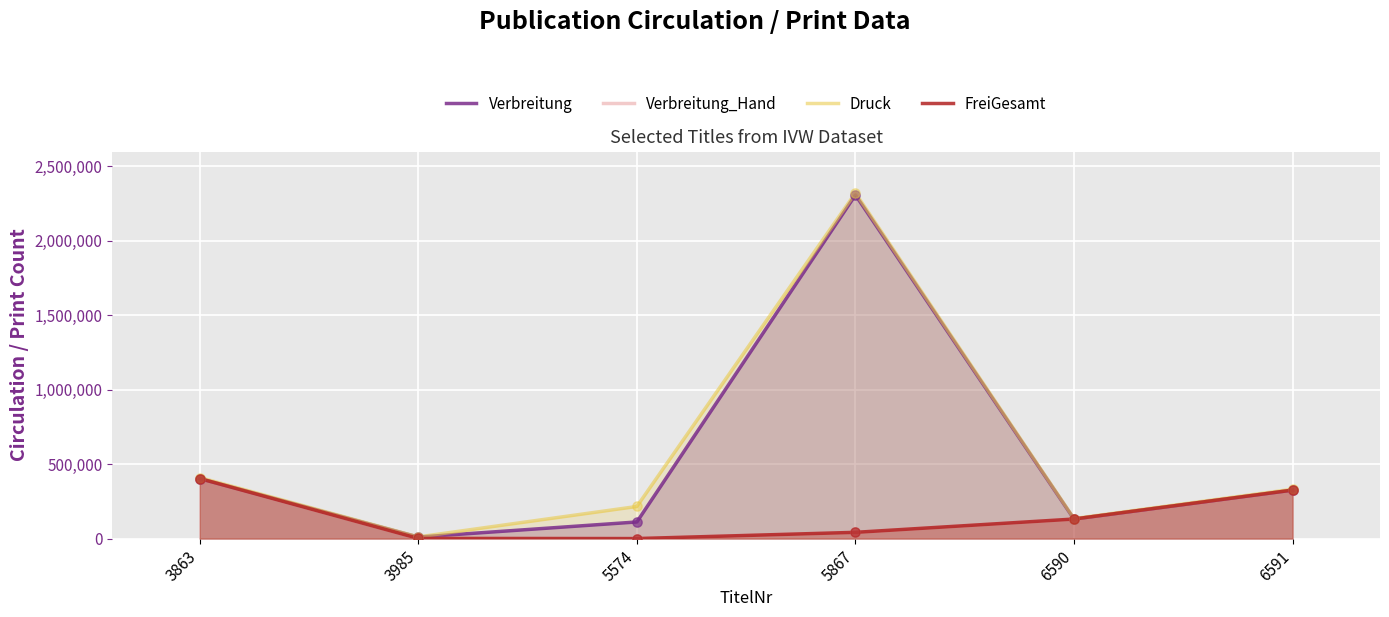

Which series has the largest total across all categories?

Druck